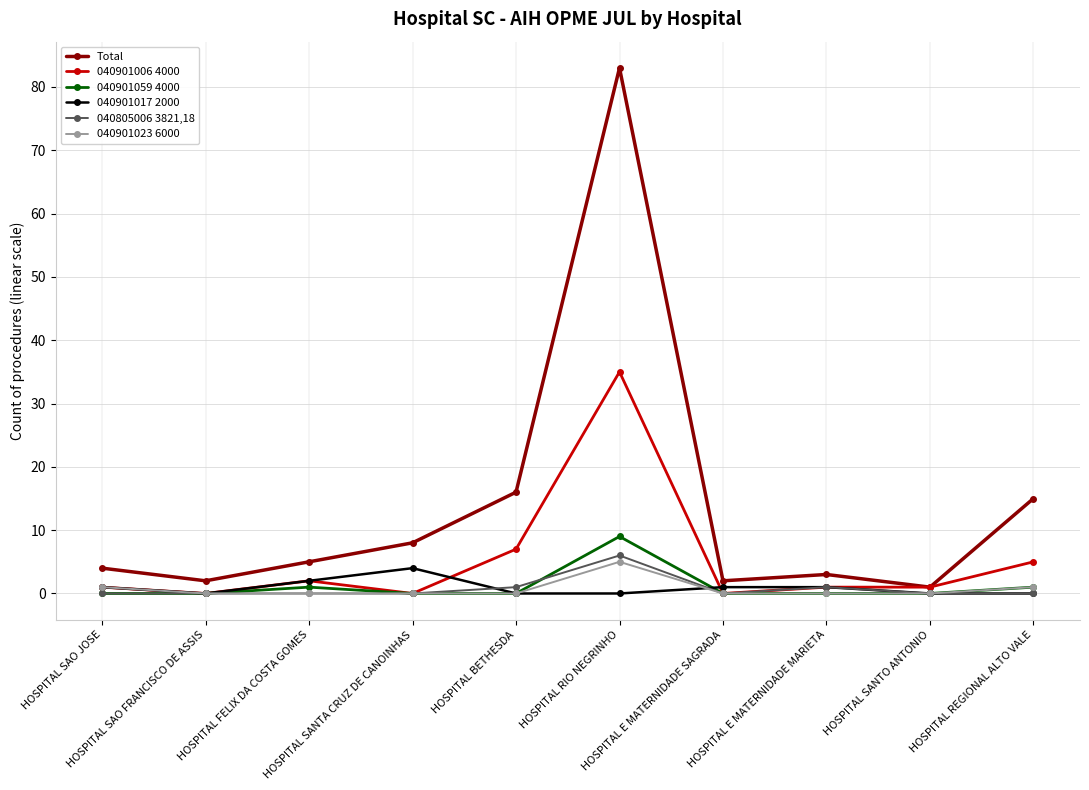

What is the label of the 6th point from the left?

HOSPITAL RIO NEGRINHO